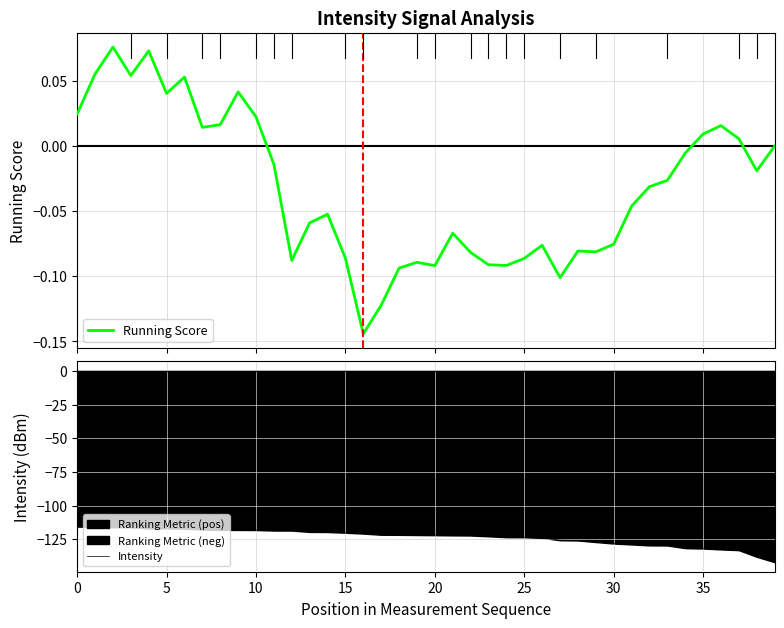

Does the chart display data point markers on the line(s)?

No